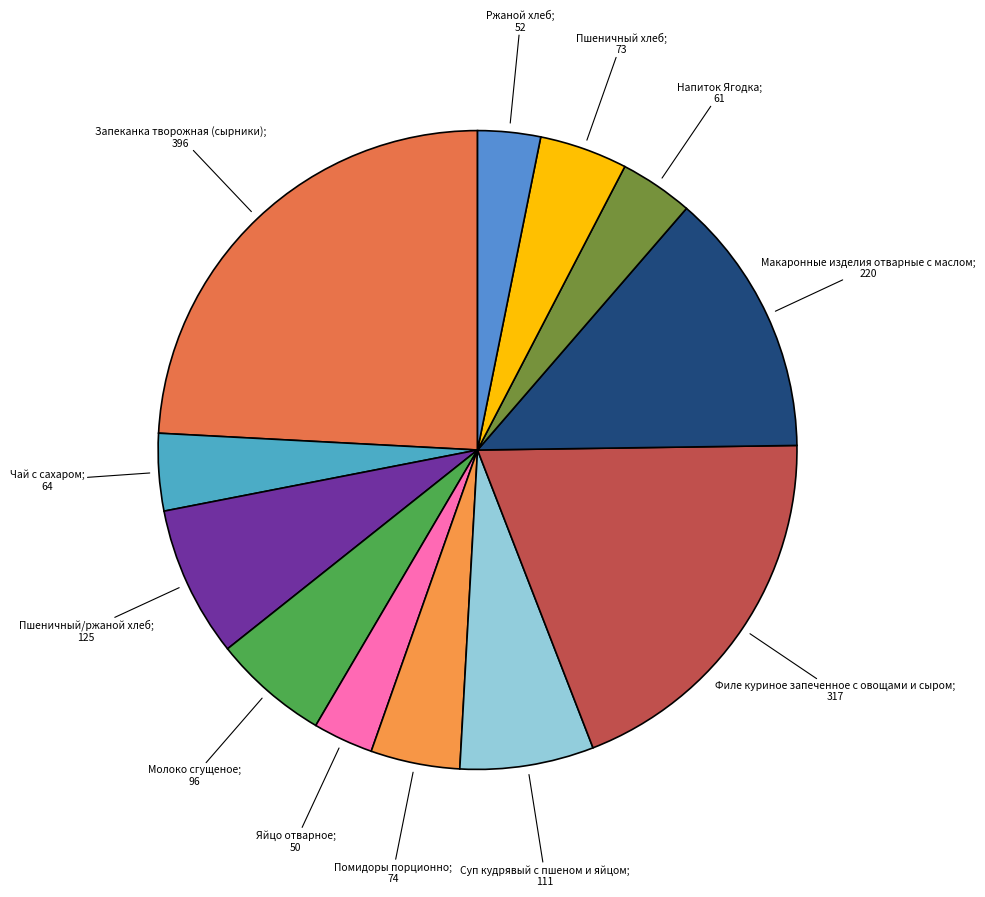

How many segments does this pie chart have?

12